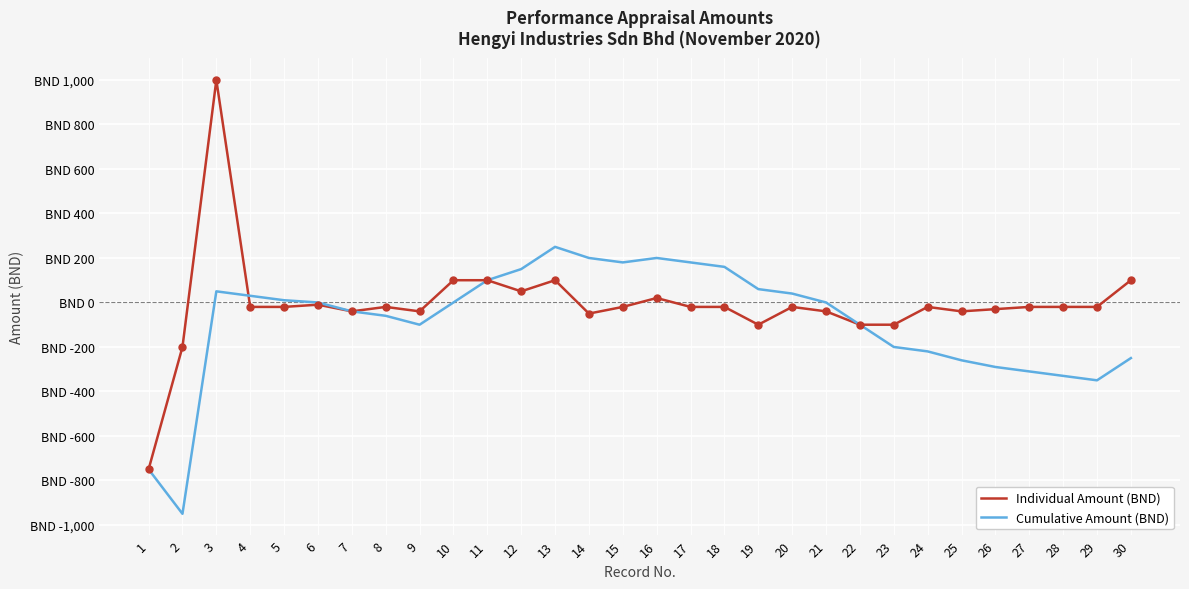

What are all the series names shown in the legend?

Individual Amount (BND), Cumulative Amount (BND)